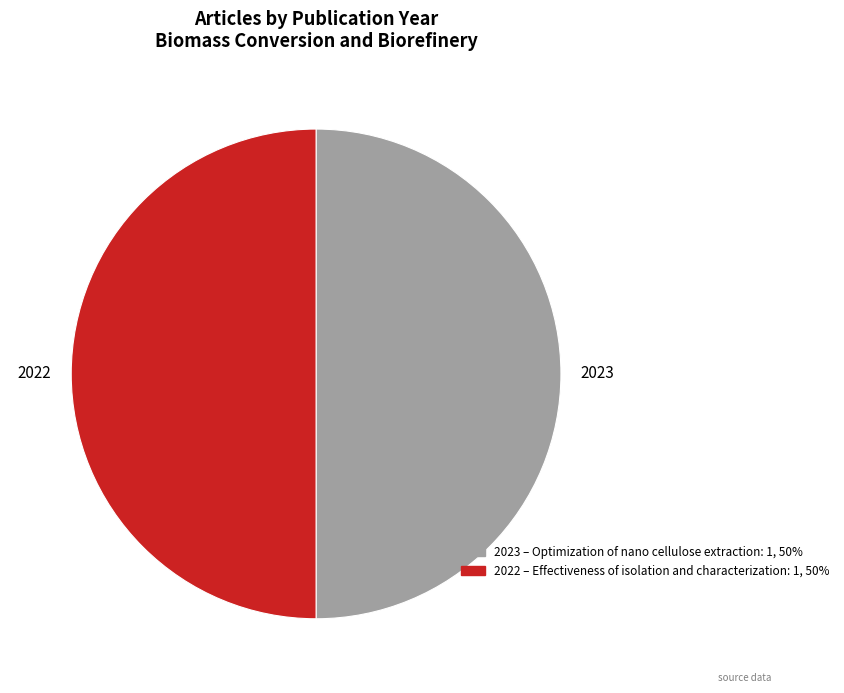

Approximately how many times larger is the value at 2022 compared to 2023?

1.0